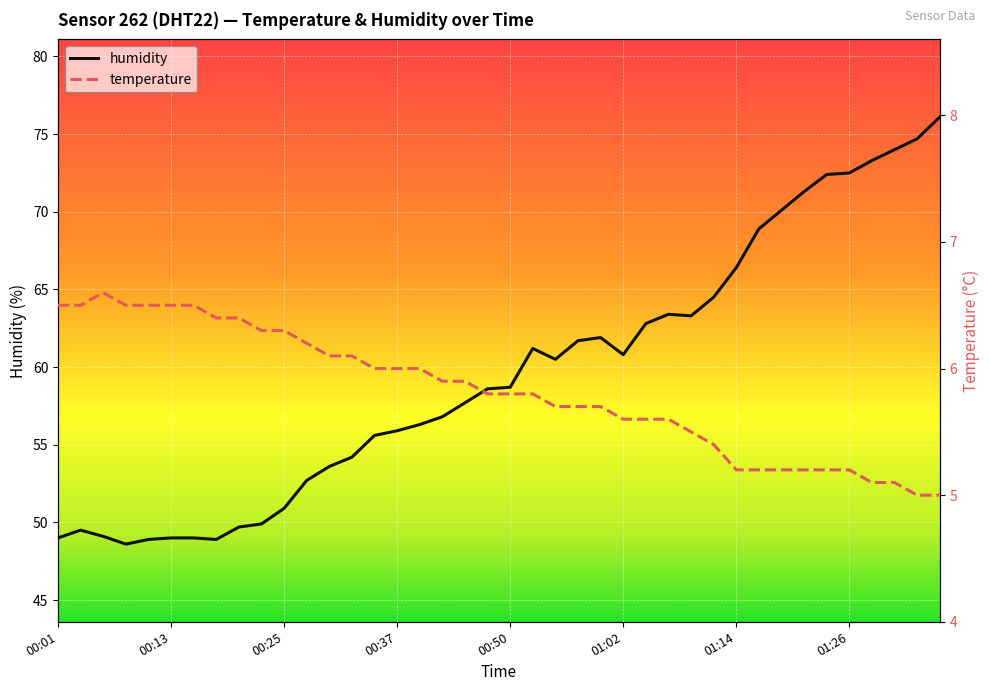

Read the humidity value at 00:50.

58.7